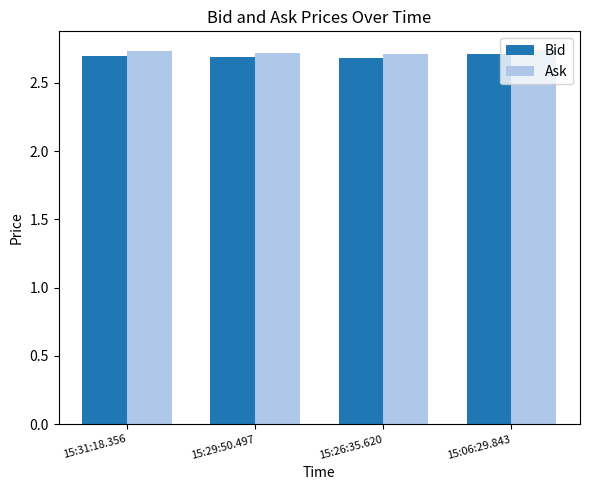

True or false: Ask has a value of 2.7 at 15:29:50.497.

True